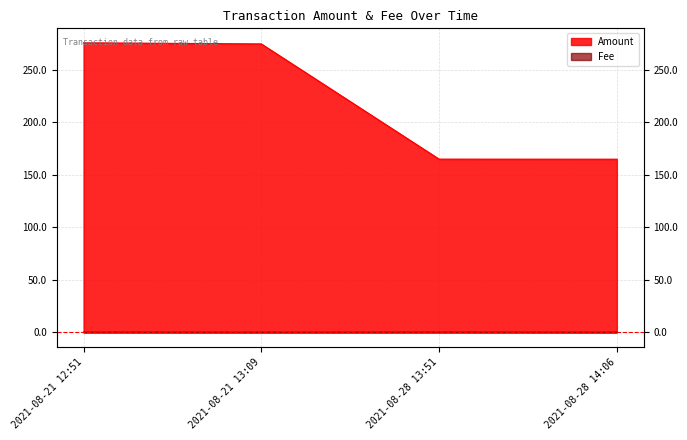

What are all the series names shown in the legend?

Amount, Fee